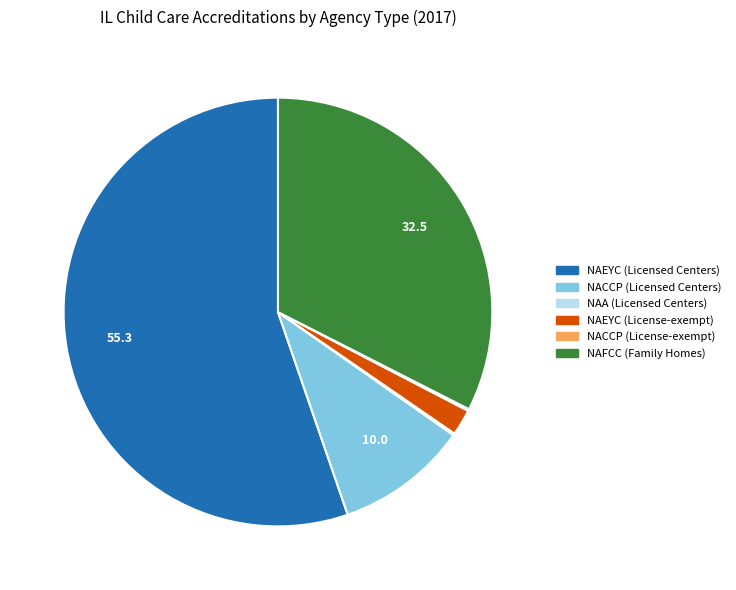

Which slice represents more than half of the pie?

NAEYC (Licensed Centers)